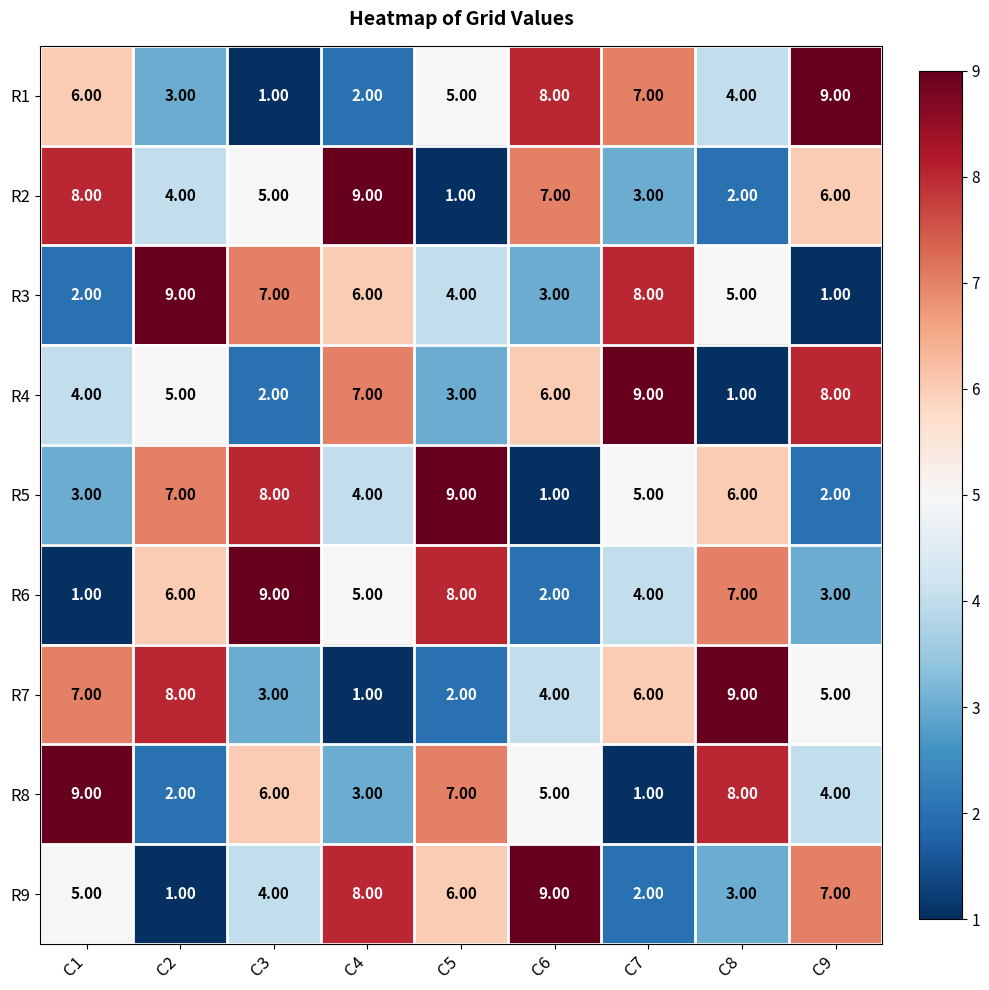

Is the value of R1 at C3 greater than the value of R7 at C8?

No